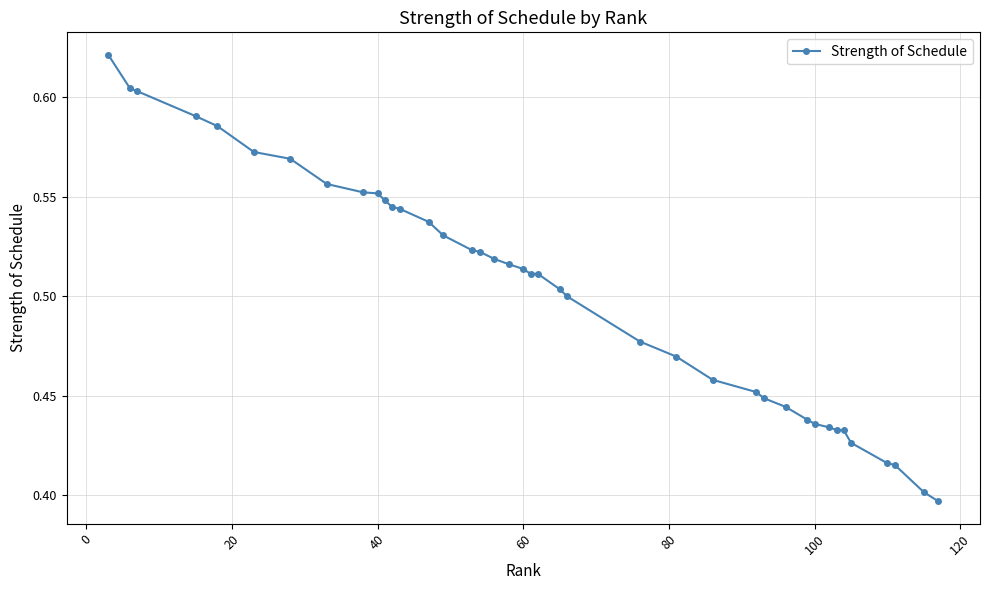

Count the values in the range 0 to 1.

40